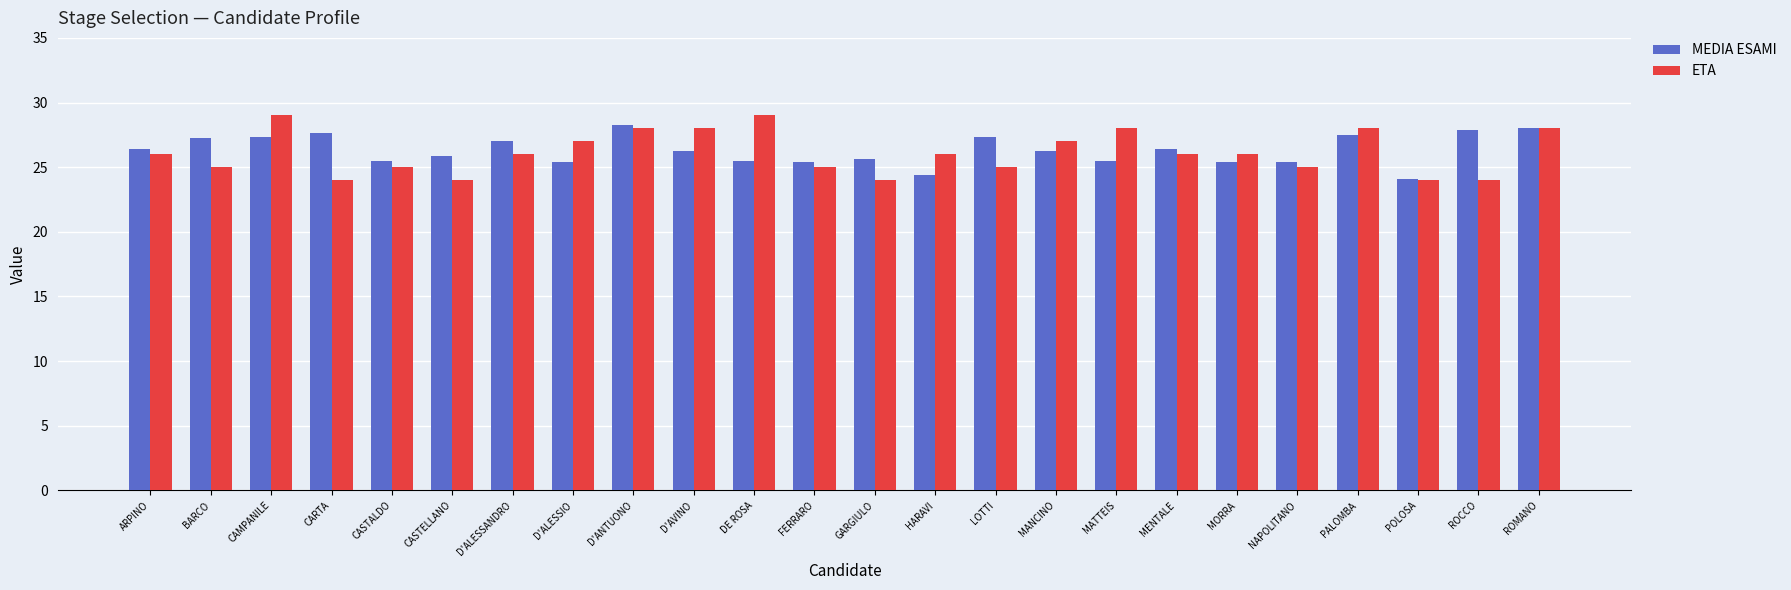

True or false: MEDIA ESAMI has a value of 24.1 at POLOSA.

True